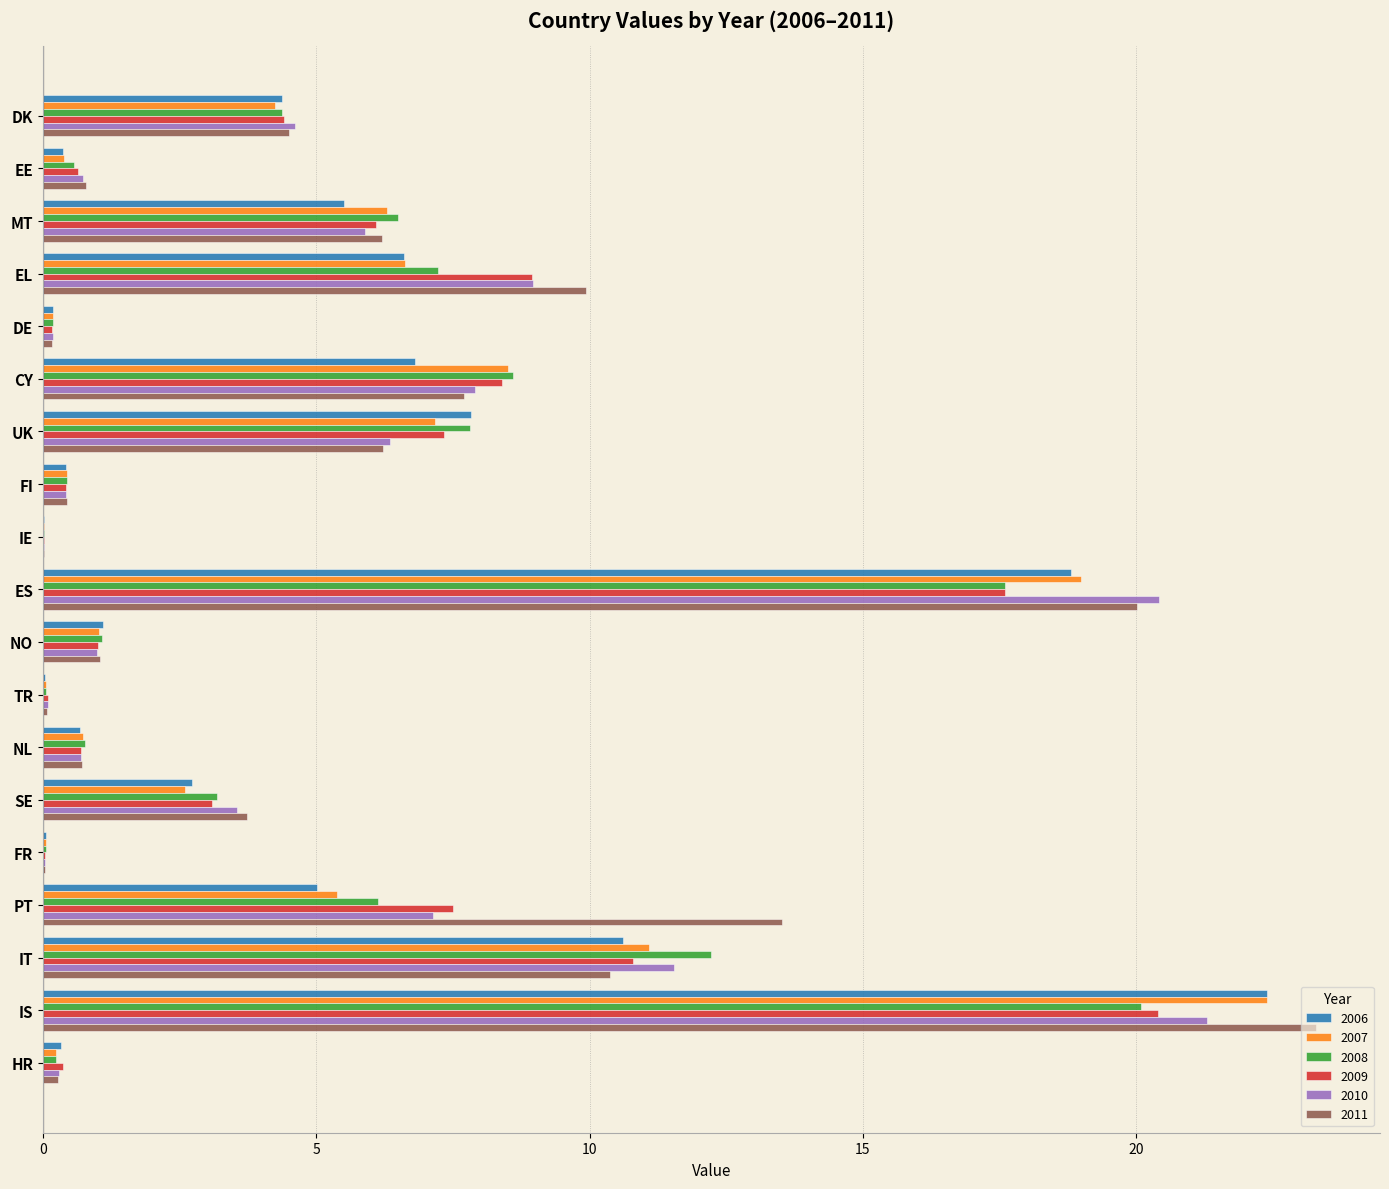

What are all the series names shown in the legend?

2006, 2007, 2008, 2009, 2010, 2011